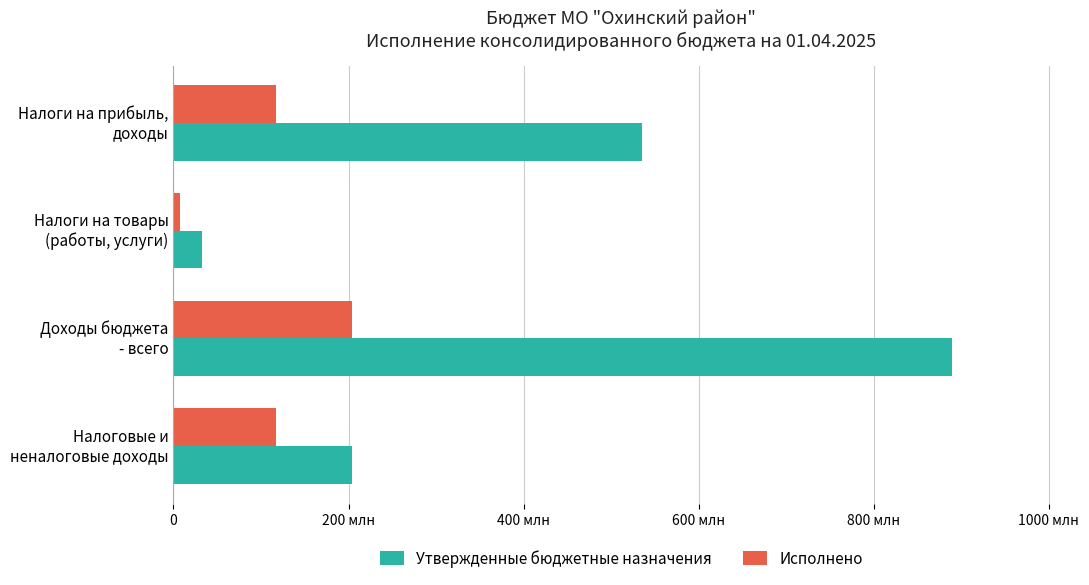

What position from the left is Доходы бюджета - всего?

3